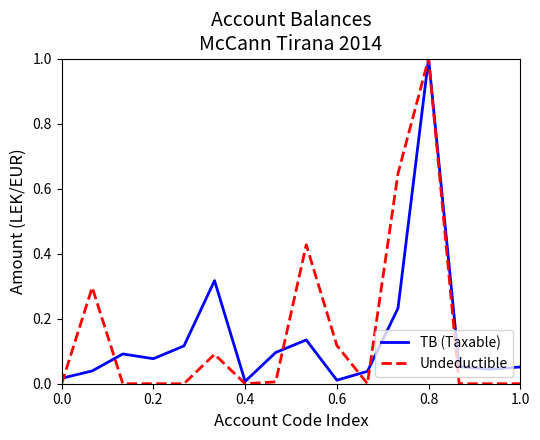

True or false: TB (Taxable) has more than 0 interior local peaks.

True